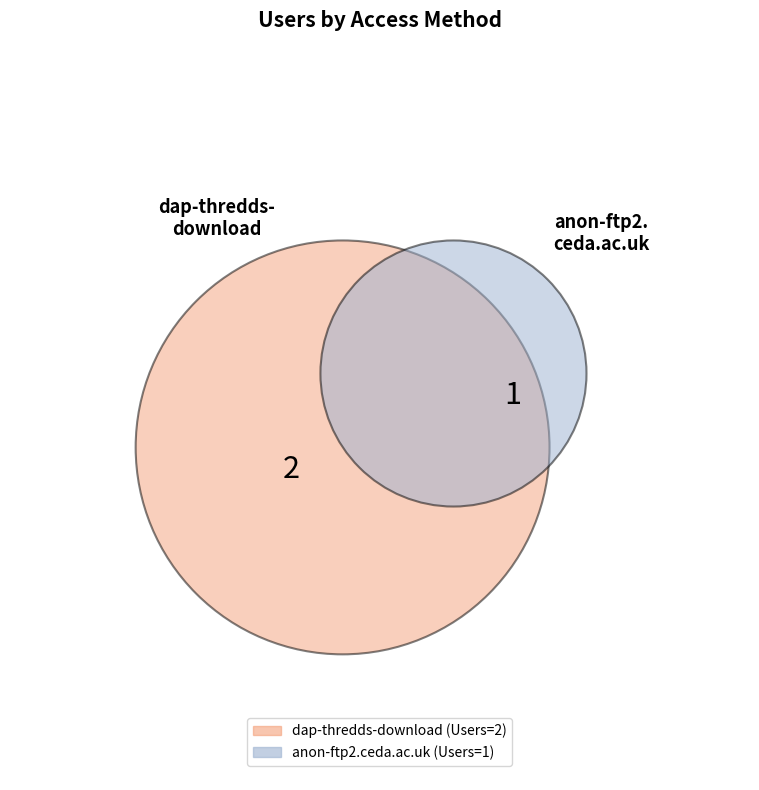

Which category accounts for the majority?

dap-thredds-download